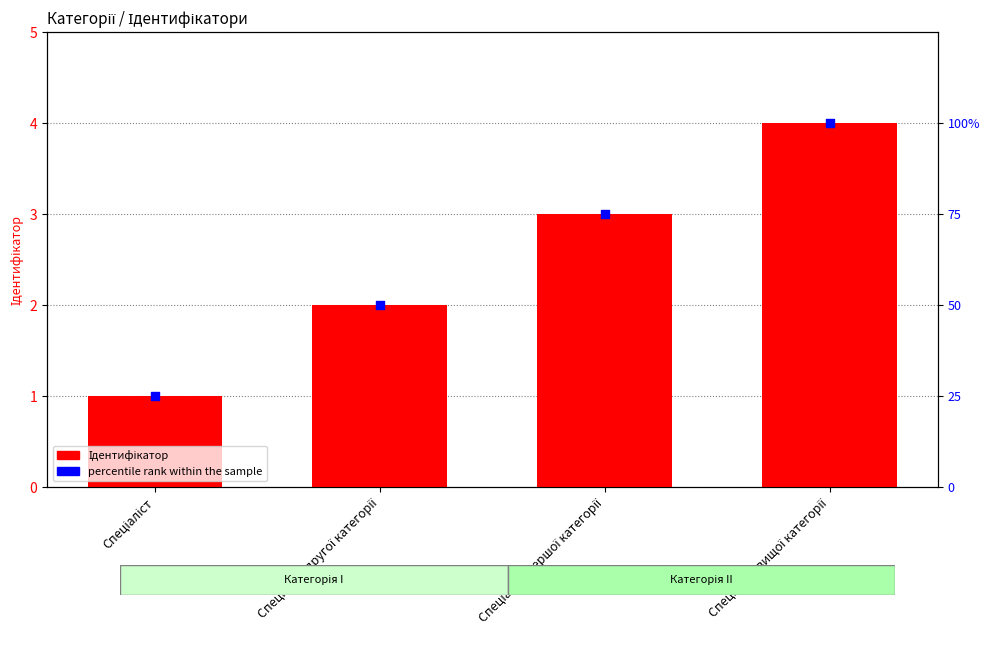

Which series contains the highest Y value?

percentile rank within the sample